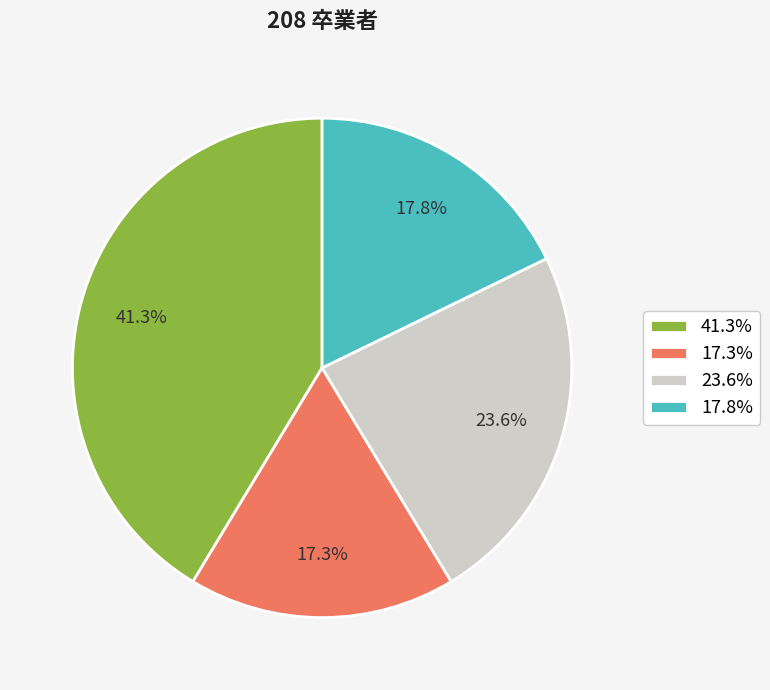

Which has a higher value, 17.3% or 23.6%?

23.6%